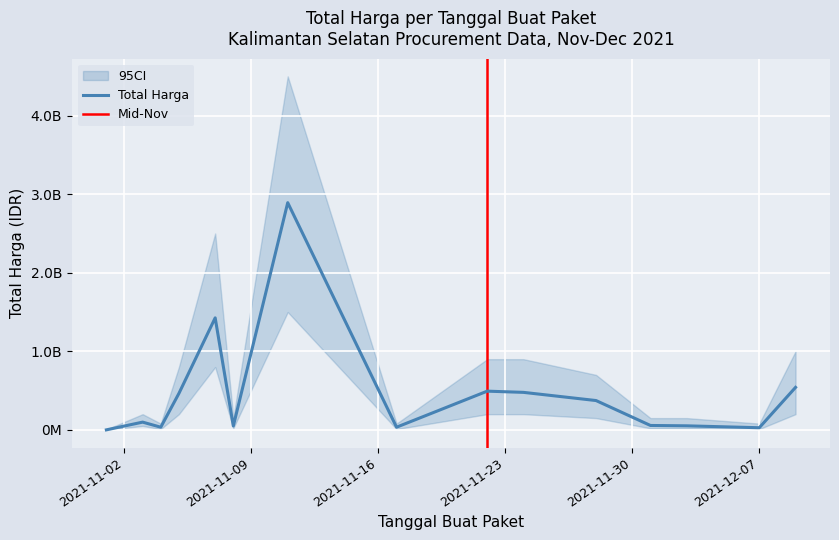

What is the change in value from 2021-11-01 to 2021-12-07?

+27078400